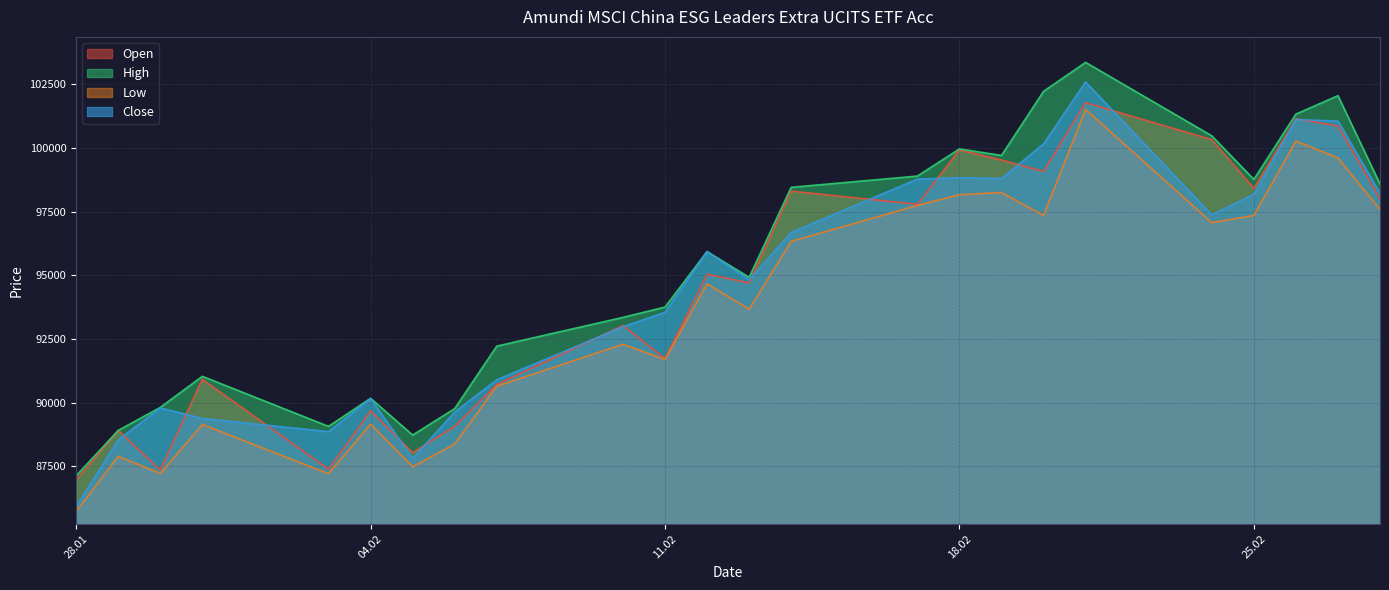

Read the Low value at 31.01.2025.

89151